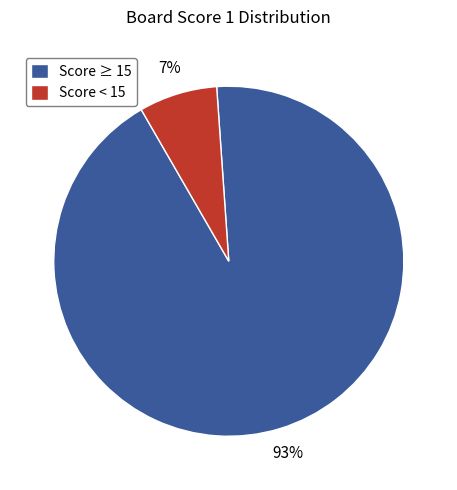

Which slice is the smallest?

Score < 15